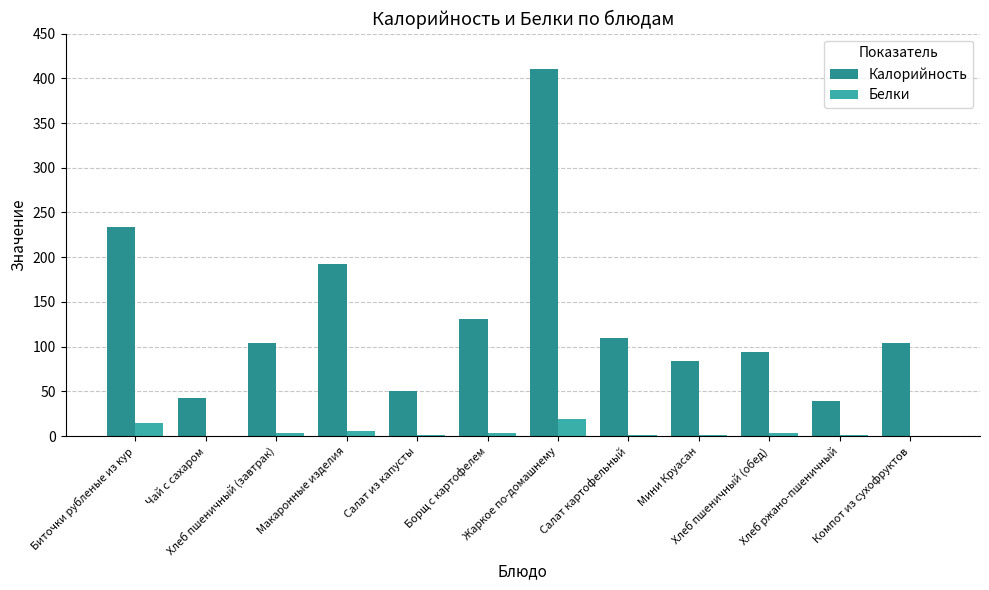

True or false: Белки has a value of 0.4 at Компот из сухофруктов.

True